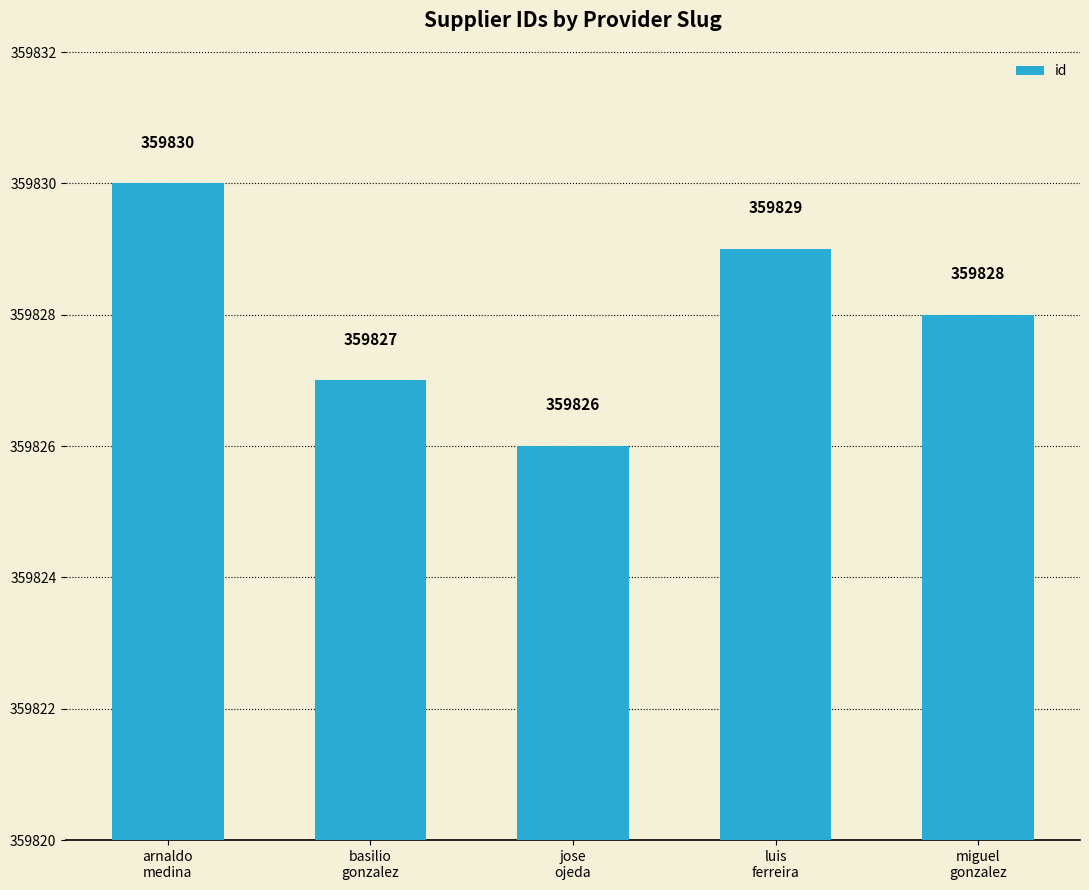

List the labels in order of value, largest first.

arnaldo
medina, luis
ferreira, miguel
gonzalez, basilio
gonzalez, jose
ojeda